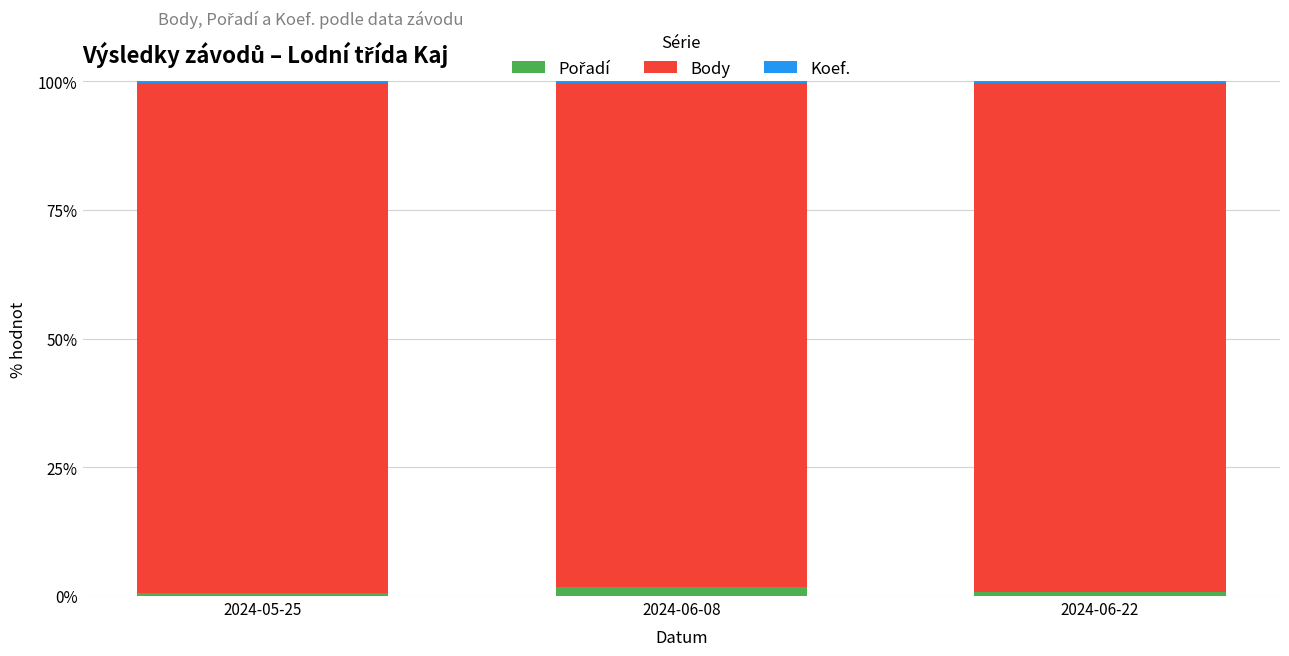

How many series are shown in this chart?

3